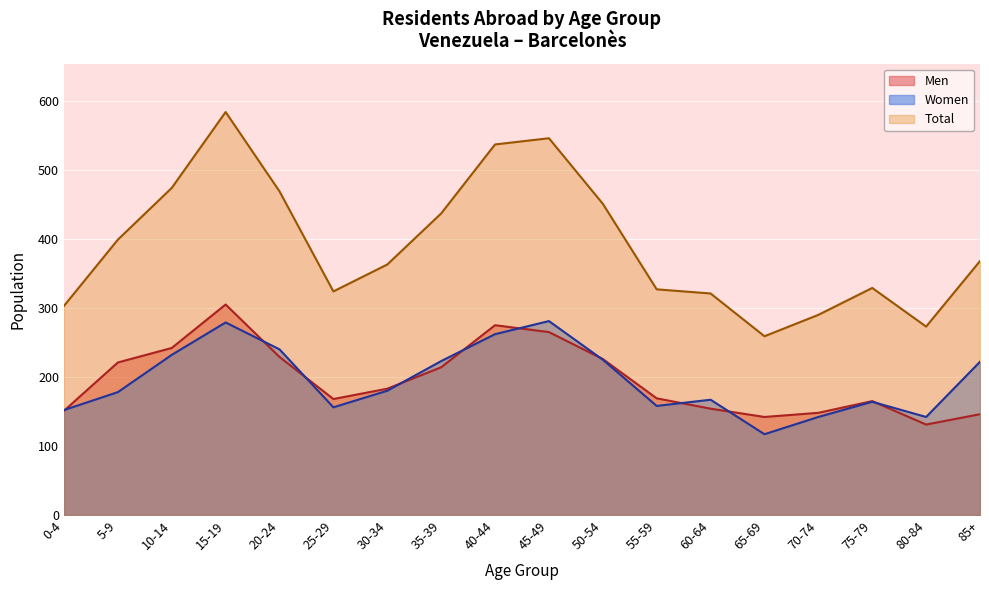

Where is Men nearest to the value 218?

5-9